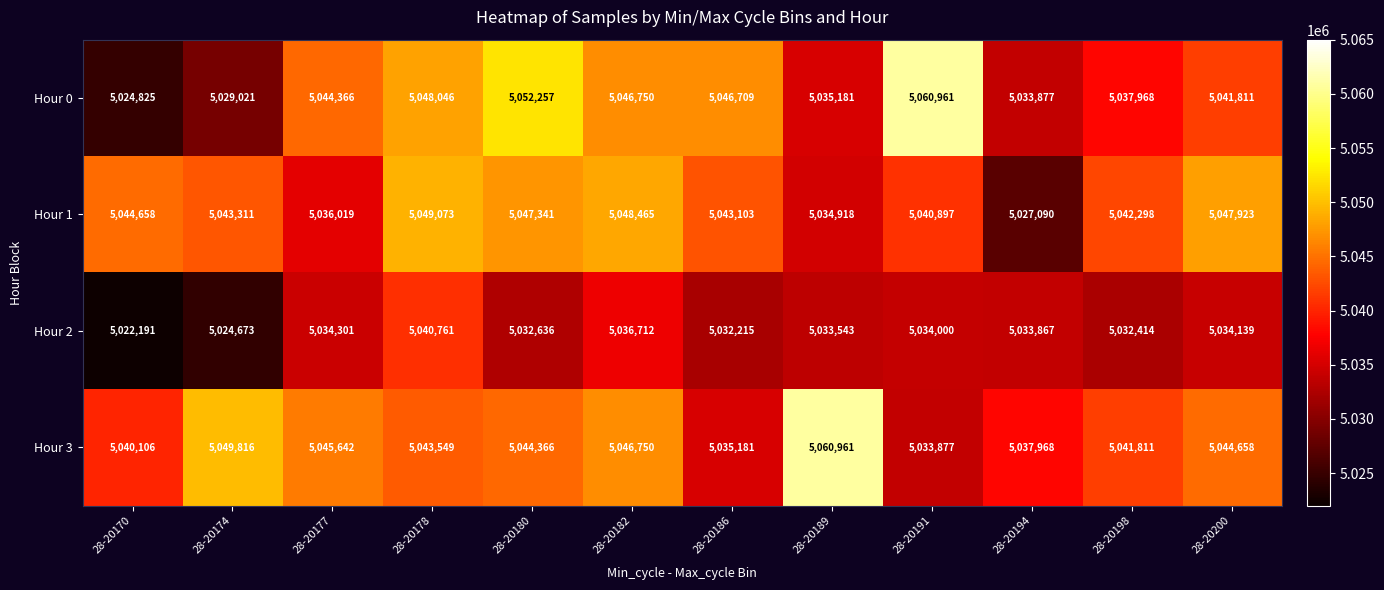

Which series has the largest total across all categories?

Hour 3